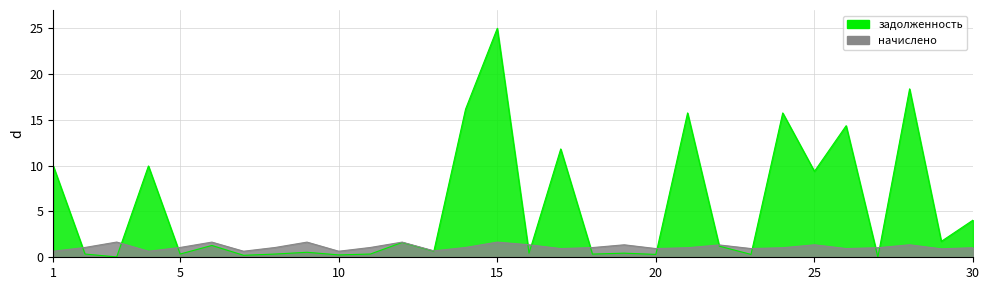

Reading left to right, list all the values displayed in this chart.

задолженность: 10.0	0.4	0.0	10.0	0.4	1.3	0.2	0.4	0.5	0.3	0.4	1.6	0.7	16.2	25.0	0.4	11.8	0.3	0.4	0.3	15.8	1.2	0.3	15.8	9.4	14.4	0.0	18.4	1.7	4.1
начислено: 0.7	1.1	1.7	0.7	1.1	1.7	0.7	1.1	1.7	0.7	1.1	1.7	0.7	1.1	1.7	1.4	1.0	1.1	1.4	1.0	1.0	1.3	1.0	1.0	1.4	1.0	1.0	1.4	0.9	1.0